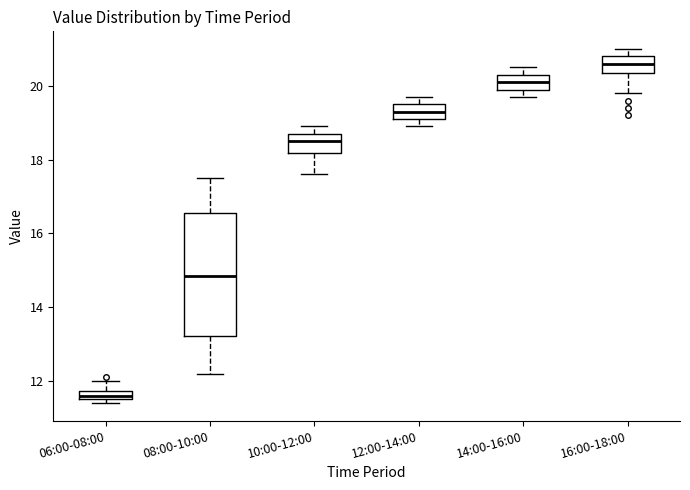

Which box is the tallest, from its lower edge to its upper edge?

08:00-10:00